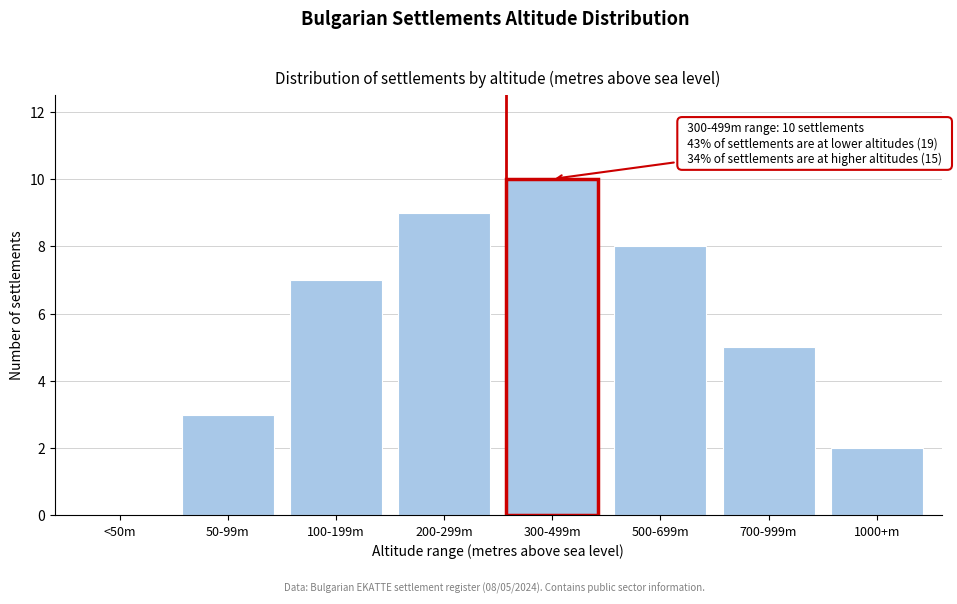

Reading left to right, what are all the values shown in this chart?

<50m=0	50-99m=3	100-199m=7	200-299m=9	300-499m=10	500-699m=8	700-999m=5	1000+m=2